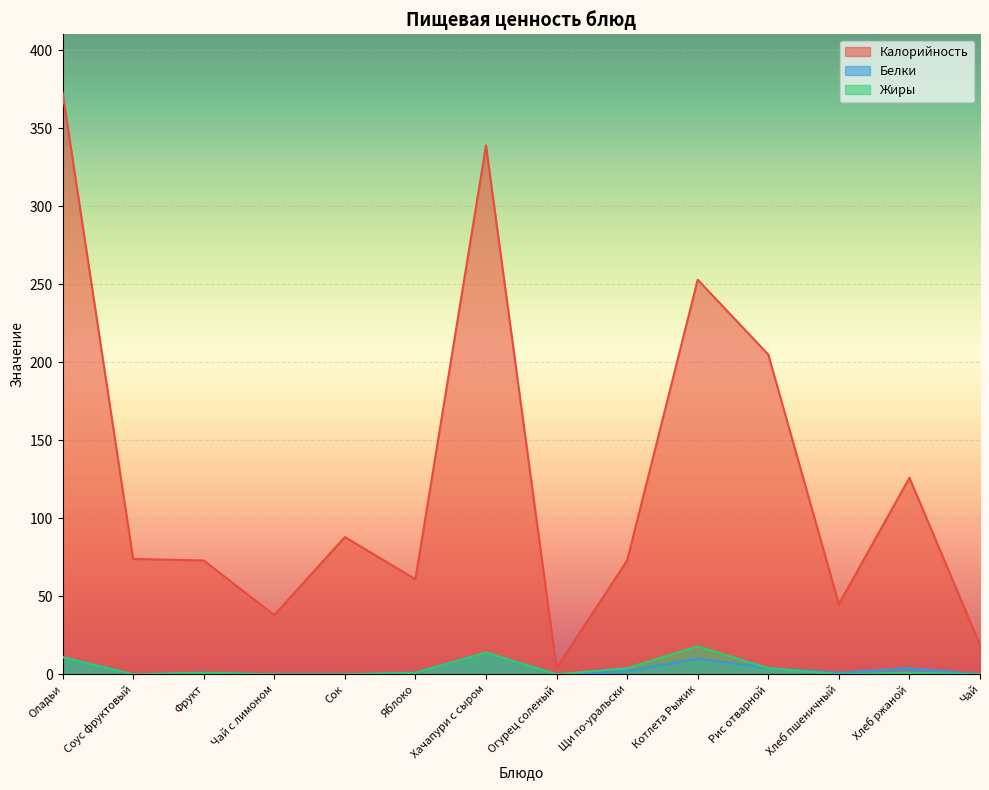

How many data points does each series have?

14